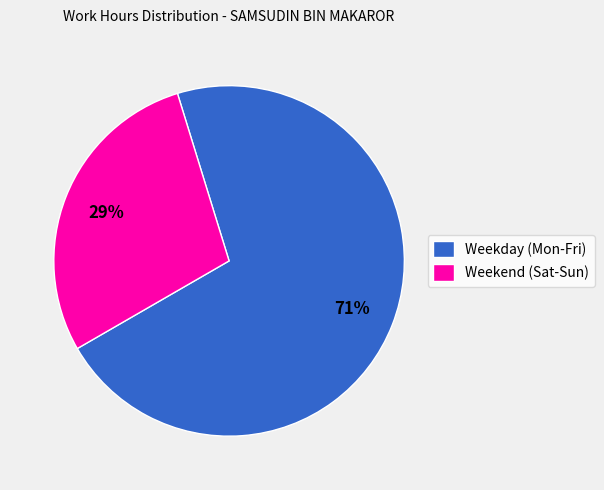

To the nearest percent, what is the average slice percentage?

50%